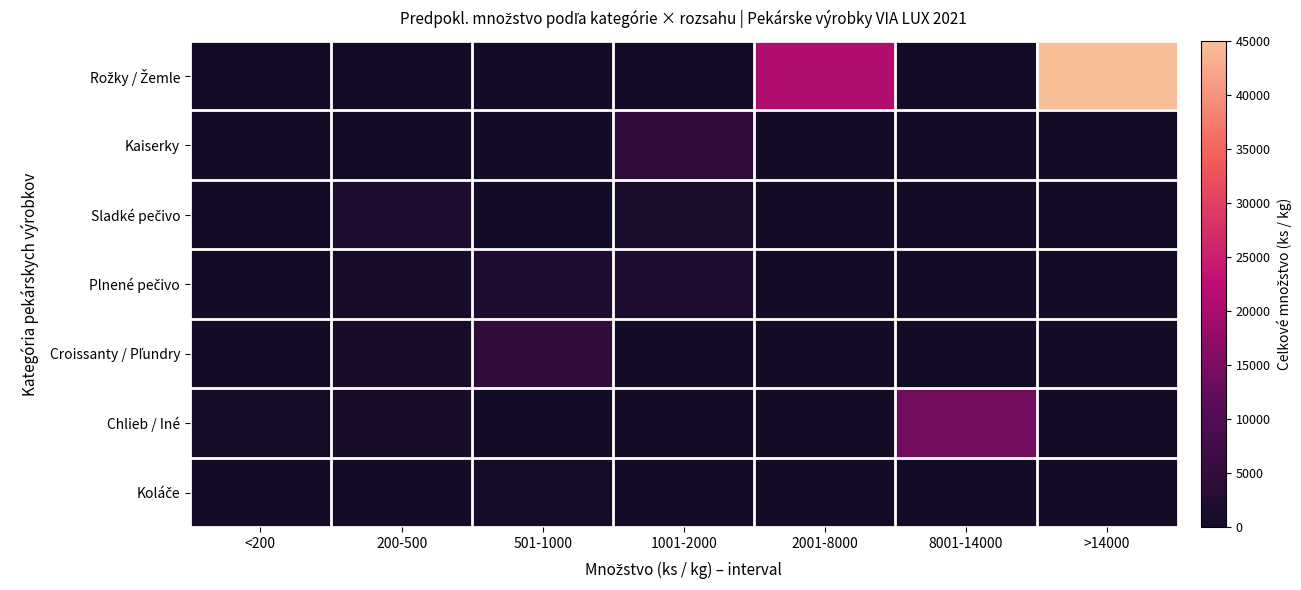

What is the spread (max minus min) of values at 1001-2000?

4500